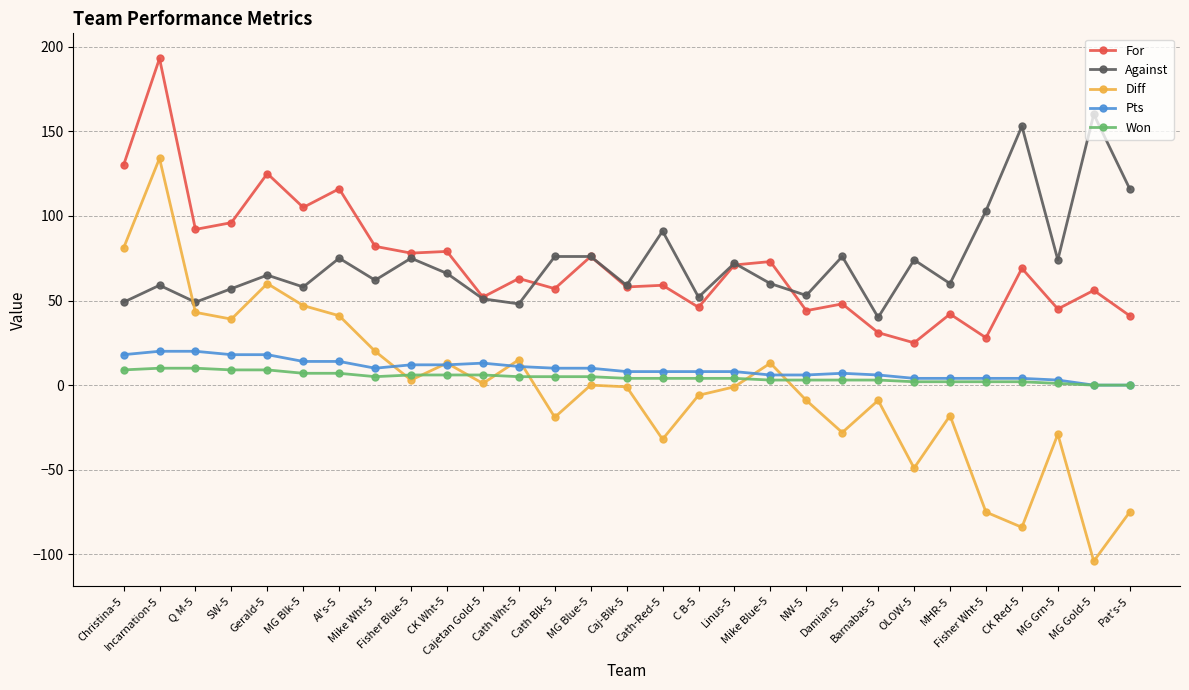

What is the greatest value displayed?

193